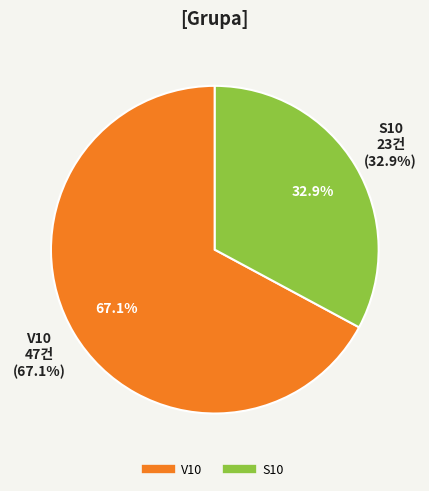

Is S10 the majority of the pie?

No